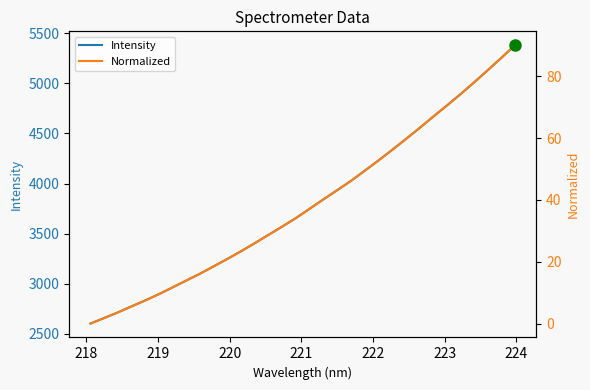

What is the value of the Normalized point at the 10th from the left?

18.5